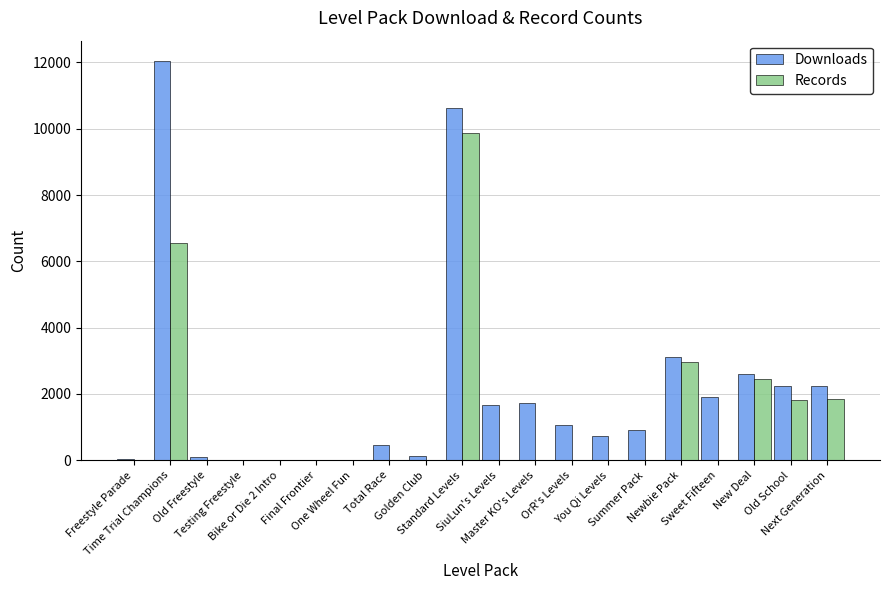

What is the greatest value displayed?

12053